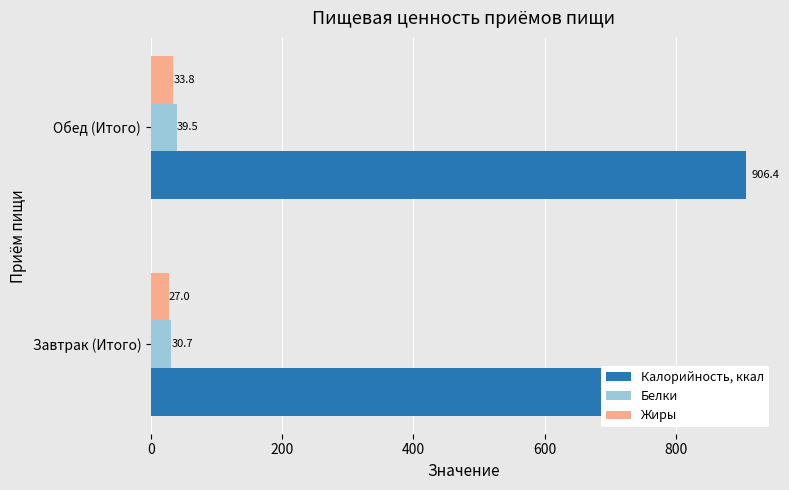

What is the lowest value of the Жиры series?

27.0